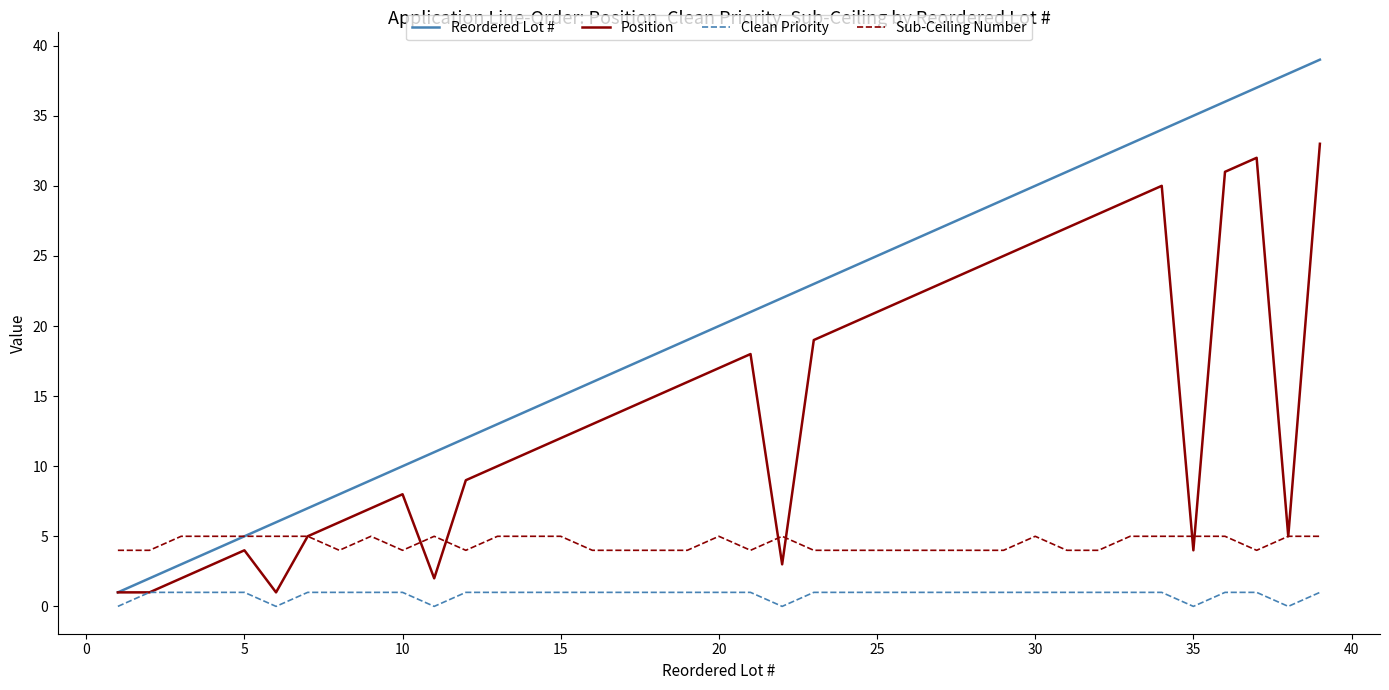

True or false: Clean Priority and Sub-Ceiling Number cross at least once.

False